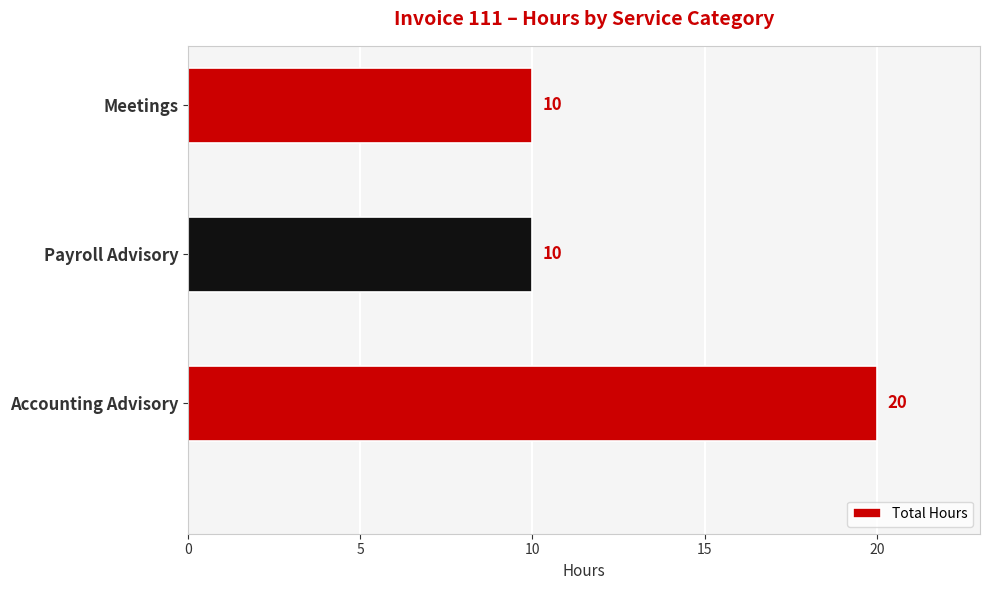

What is the difference between the maximum and minimum values?

10